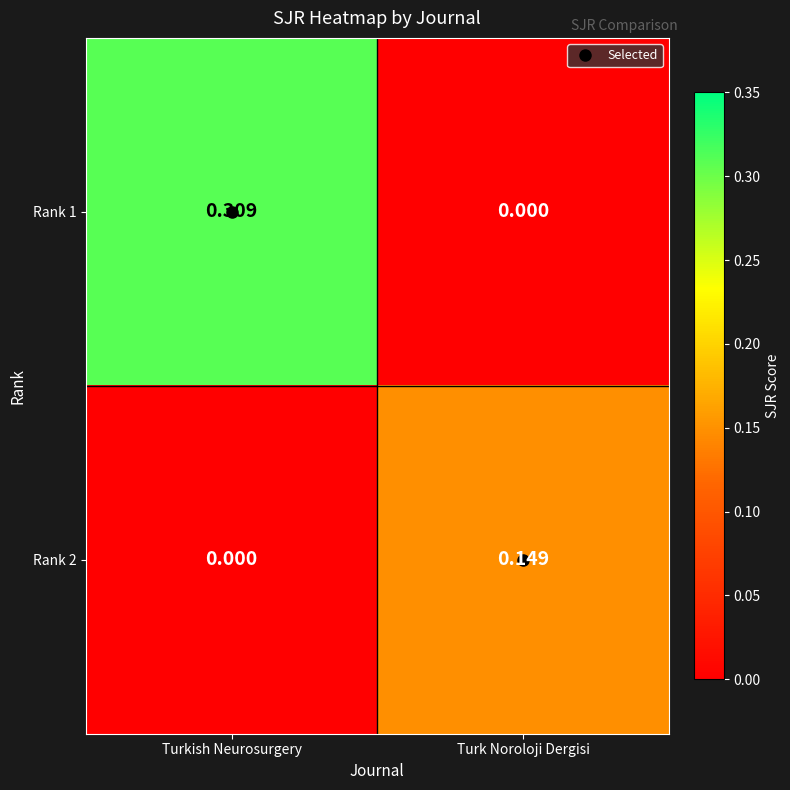

Where is Rank 2 nearest to the value 0?

Turkish Neurosurgery